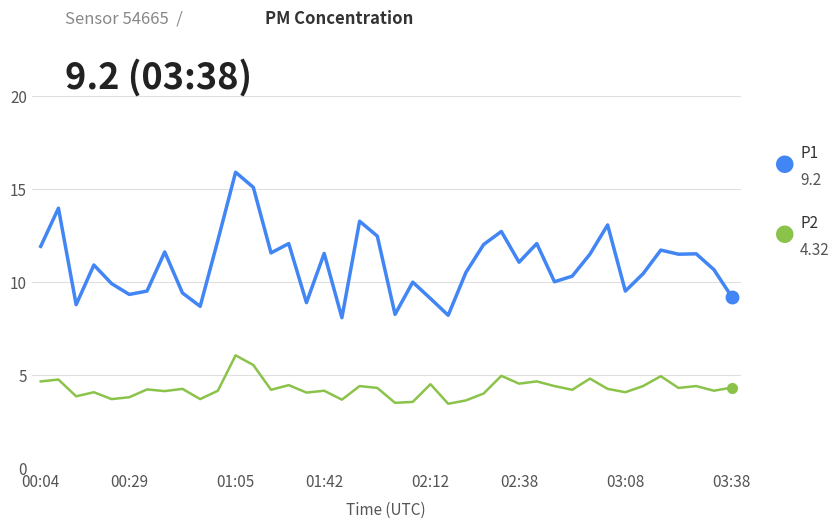

How many lines are shown in the chart?

2